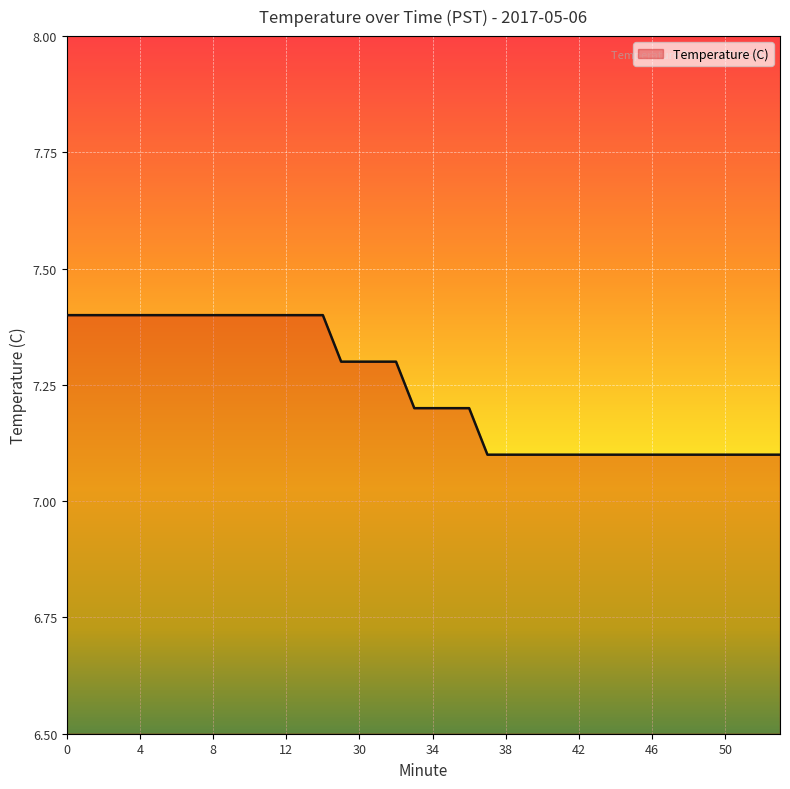

What is the minimum value shown in the chart?

7.1